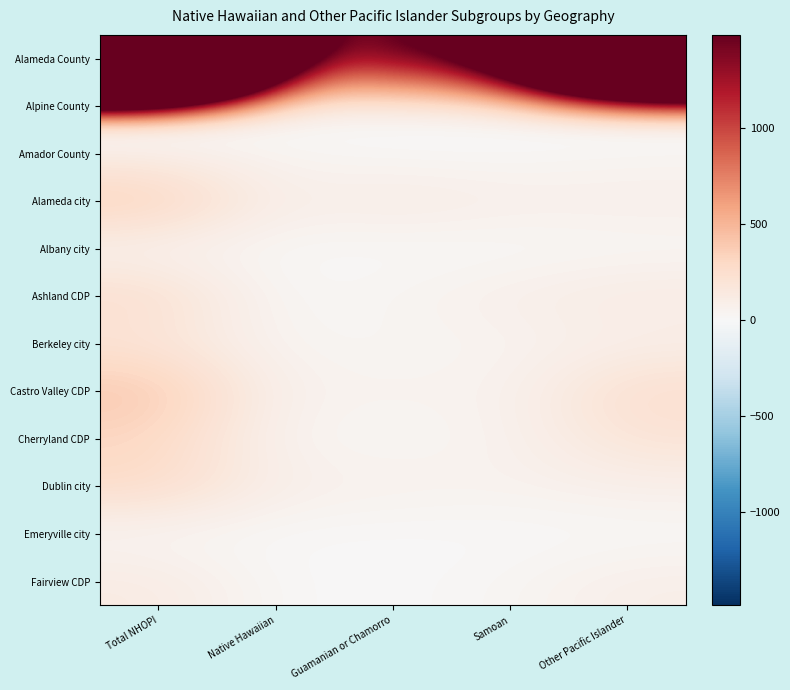

What is the difference between the highest and lowest values at Samoan?

2022